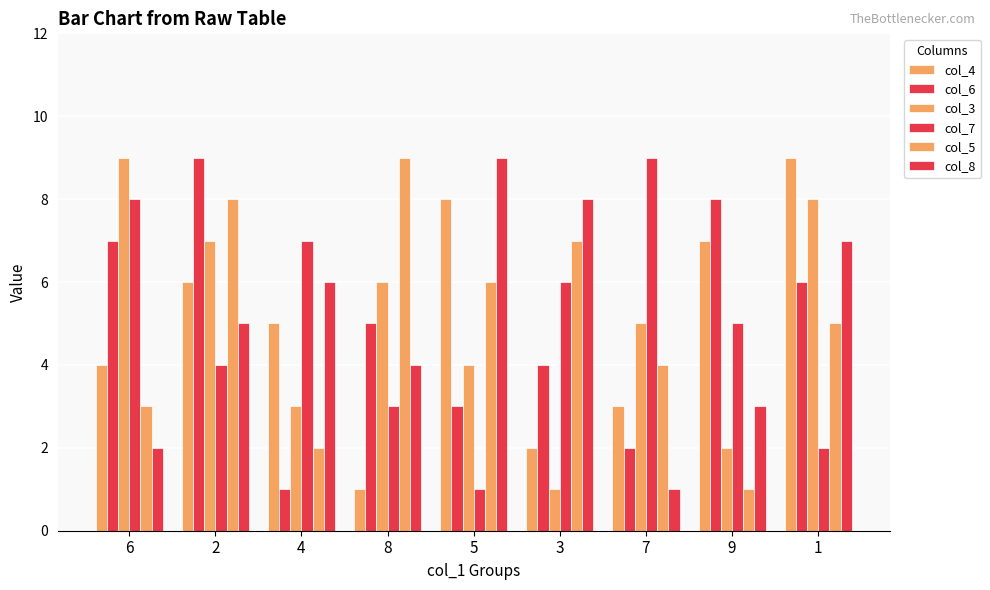

Is the value of col_3 at 2 greater than the value of col_7 at 9?

Yes